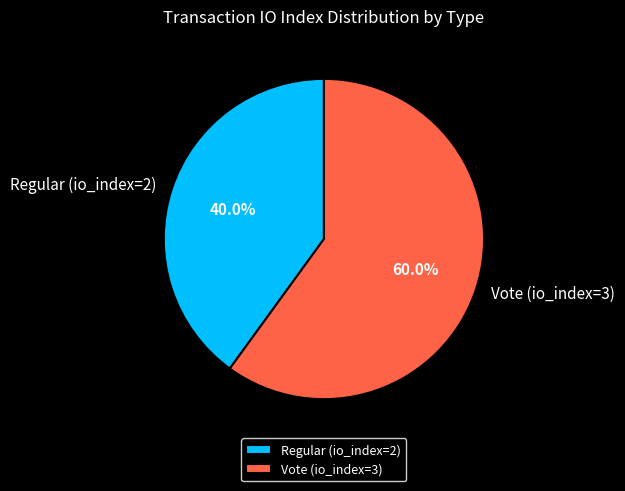

True or false: Vote (io_index=3) accounts for 73% of the total.

False